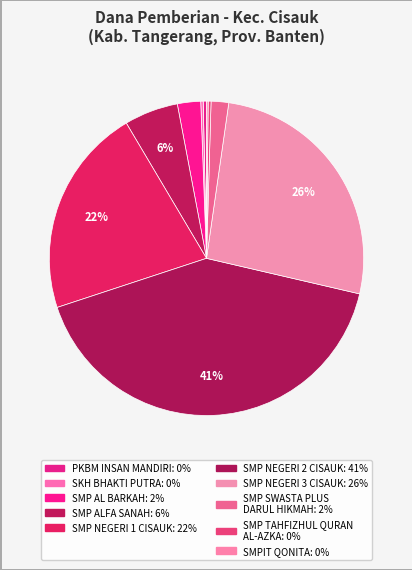

How many segments does this pie chart have?

10